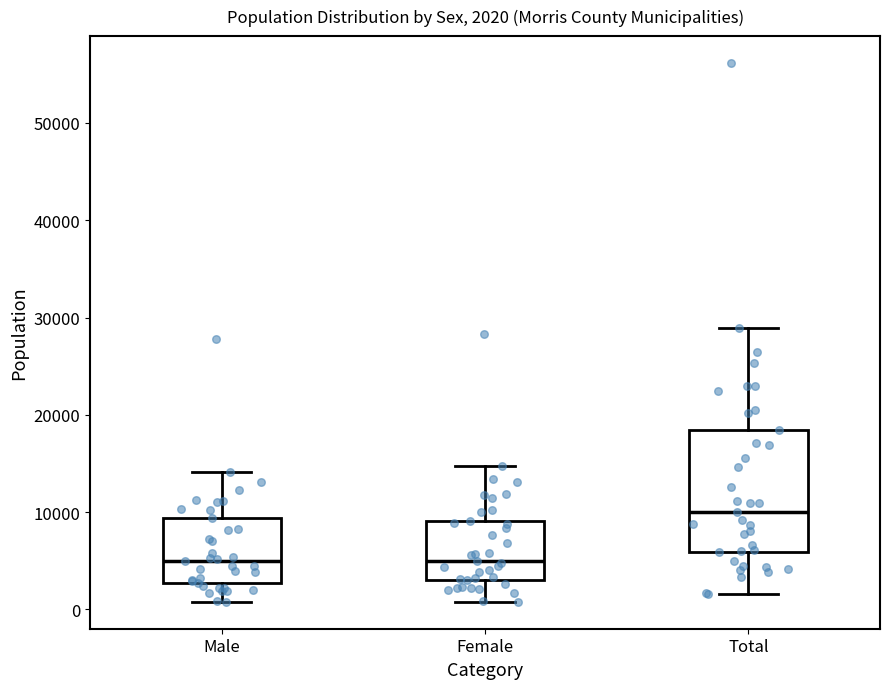

Which box's median line is the highest?

Total